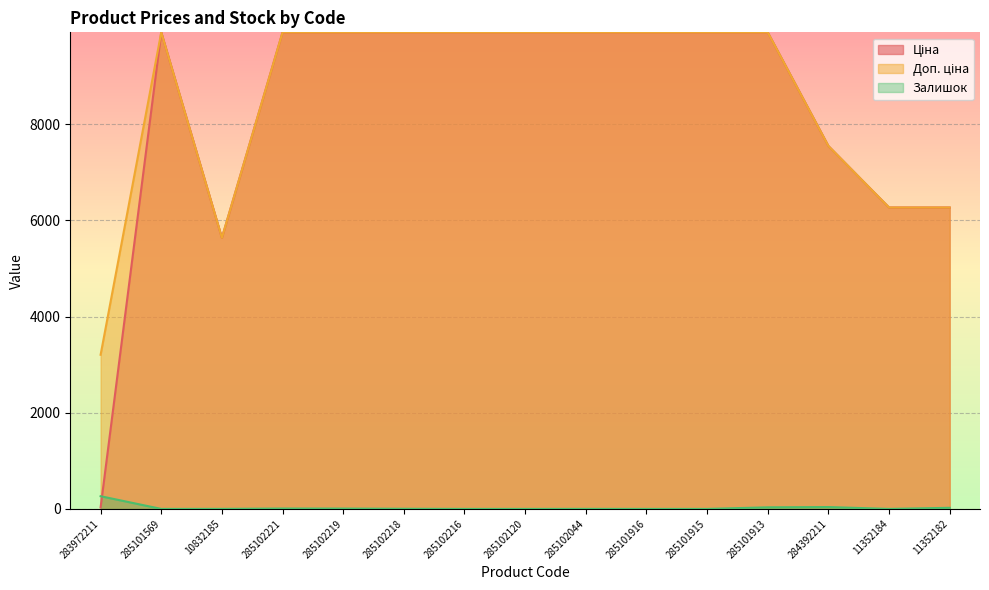

Where do Ціна and Залишок first cross each other?

283972211 and 285101569